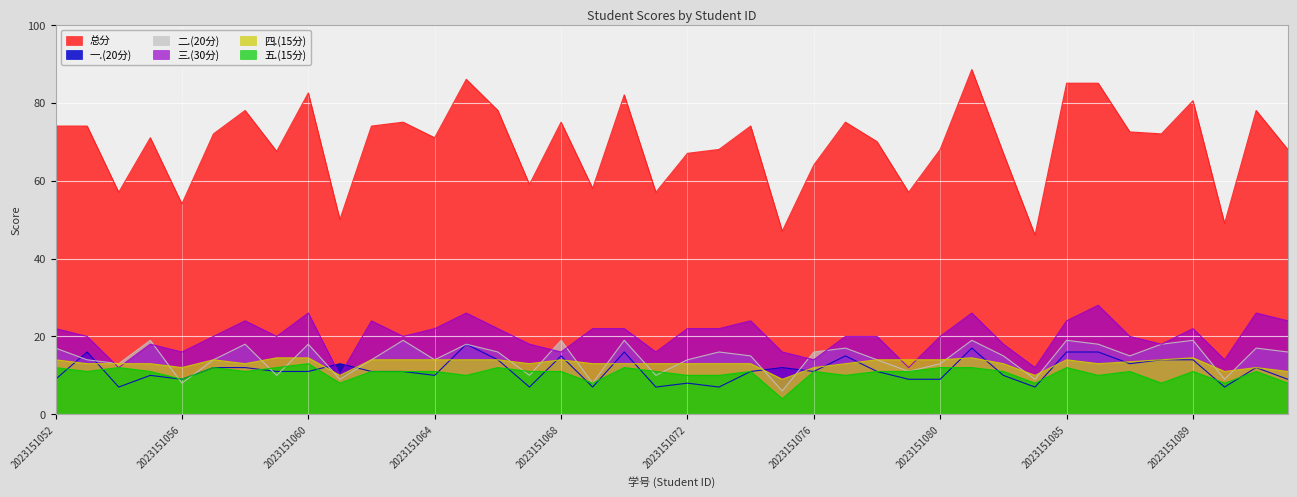

Rank the series by their maximum value, from highest to lowest.

总分, 三.(30分), 二.(20分), 一.(20分), 四.(15分), 五.(15分)